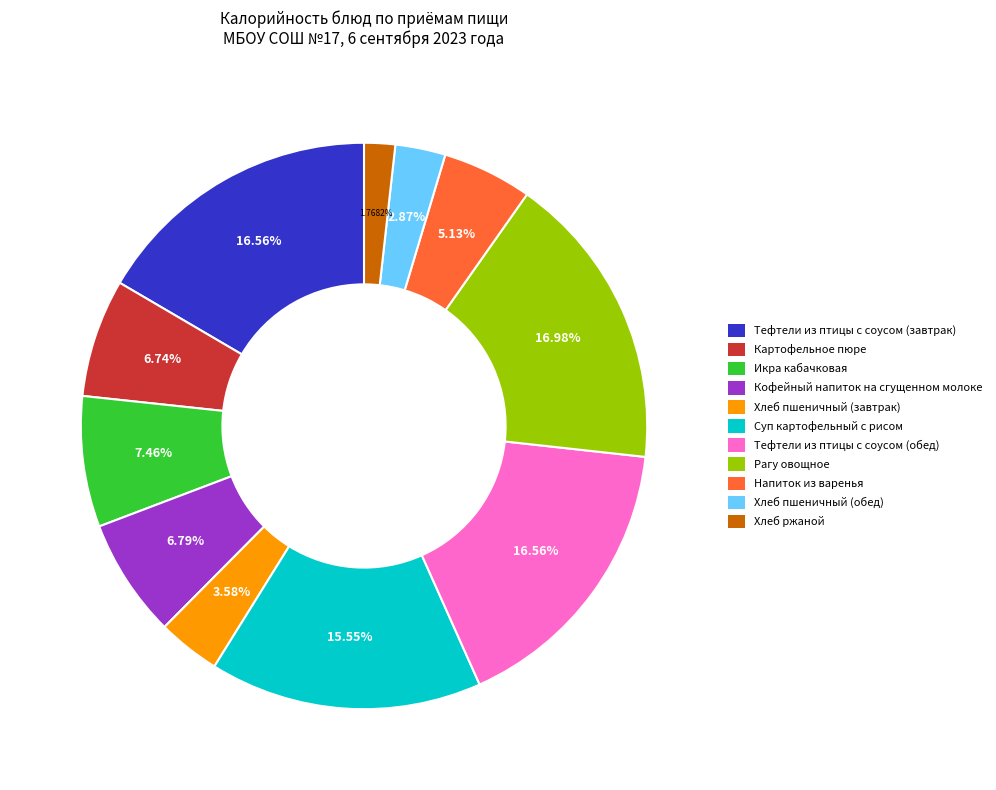

True or false: Хлеб пшеничный (обед) accounts for 3% of the total.

True